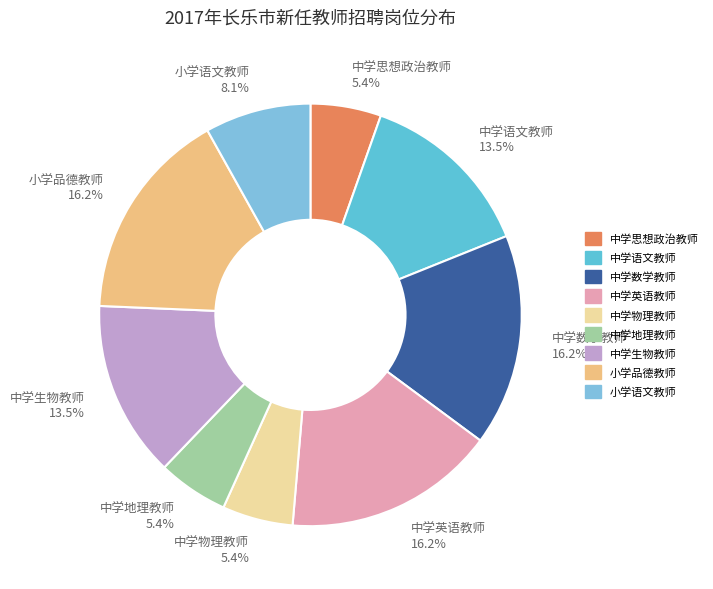

Is 中学地理教师 the majority of the pie?

No